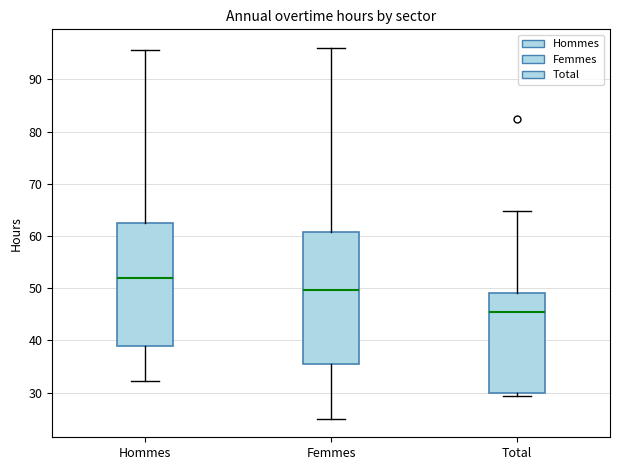

Which box's median line is the lowest?

Total